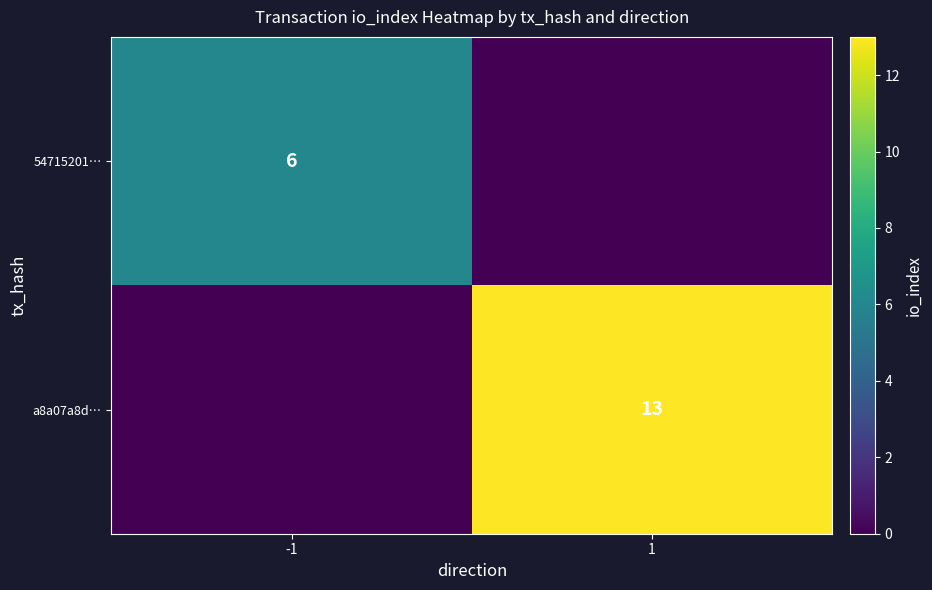

How many data points does each series have?

2